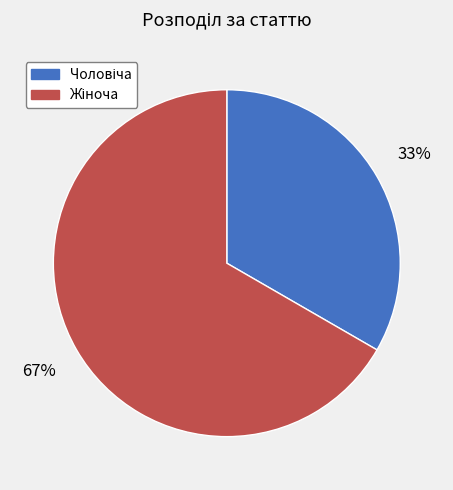

How many slices are in this pie chart?

2